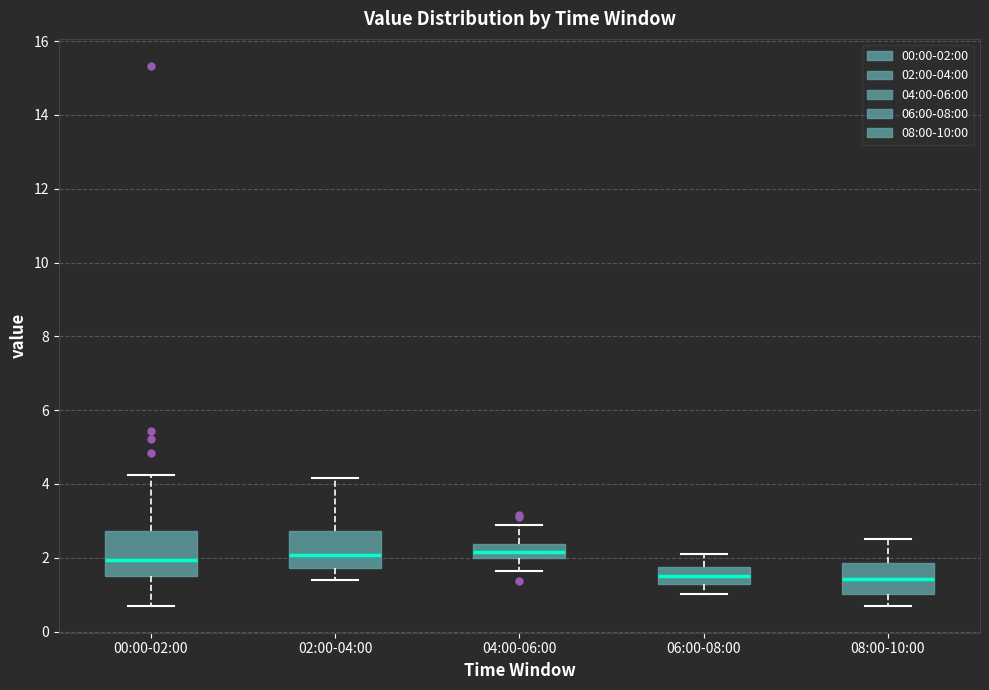

Reading left to right, read every box against the y-axis: the position of its median line, the range the box covers, and the ends of its whiskers. The values are not printed on the chart, so give them approximately, as read against the axis.

00:00-02:00: median 2.0, box 1.4 to 2.8, whiskers 0.8 to 4.2
02:00-04:00: median 2.0, box 1.8 to 2.8, whiskers 1.4 to 4.2
04:00-06:00: median 2.2, box 2.0 to 2.4, whiskers 1.6 to 3.0
06:00-08:00: median 1.6, box 1.2 to 1.8, whiskers 1.0 to 2.2
08:00-10:00: median 1.4, box 1.0 to 1.8, whiskers 0.8 to 2.6